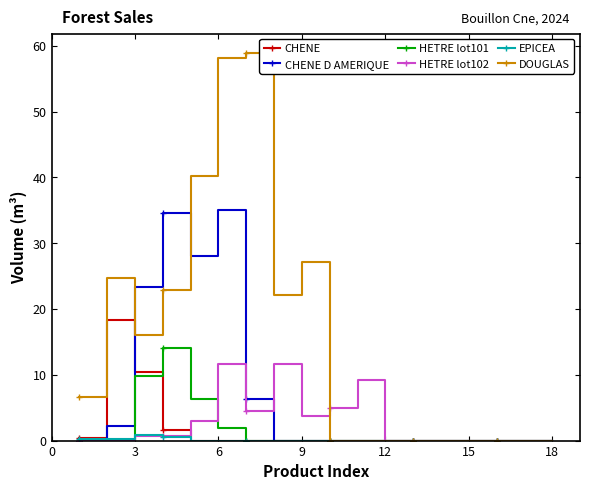

Which series has the largest total across all categories?

DOUGLAS